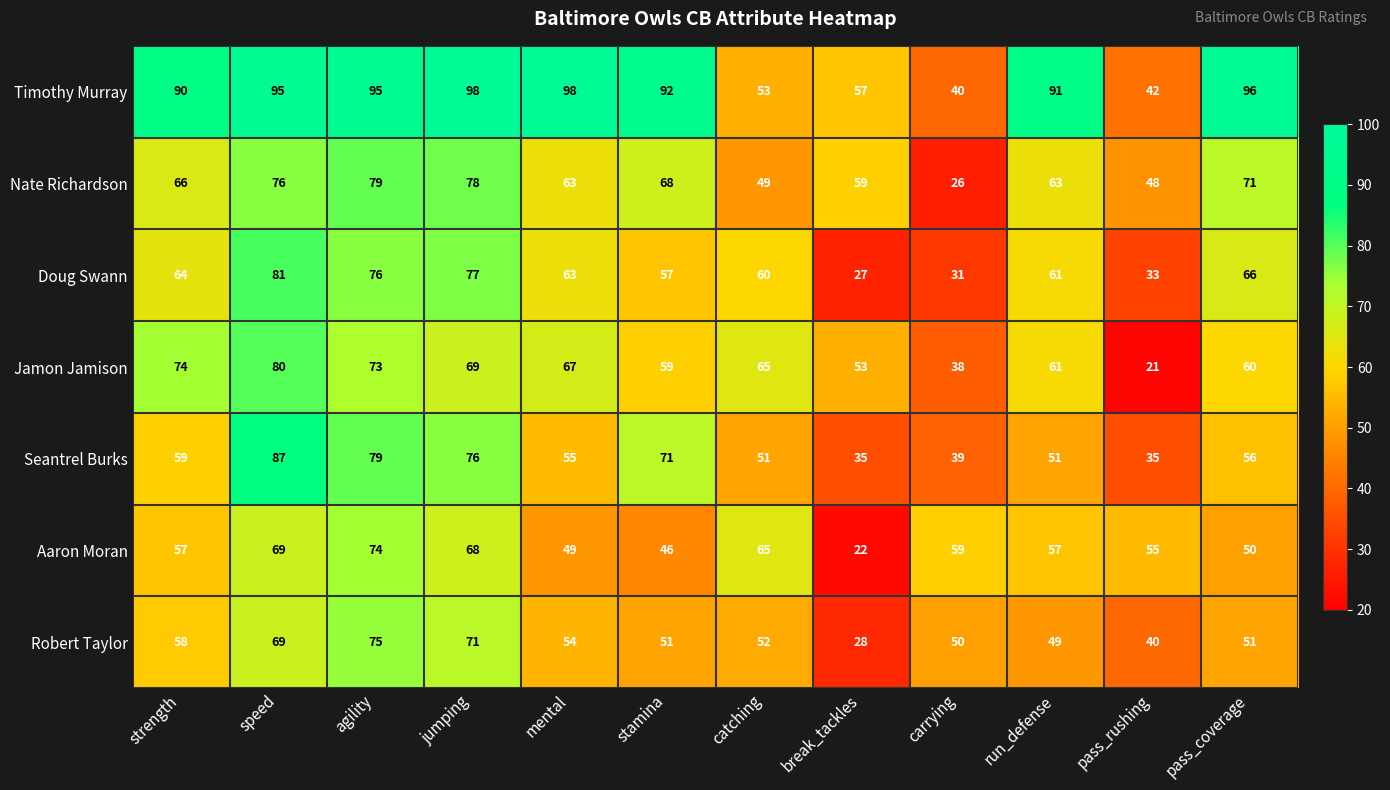

What is the greatest value displayed?

98